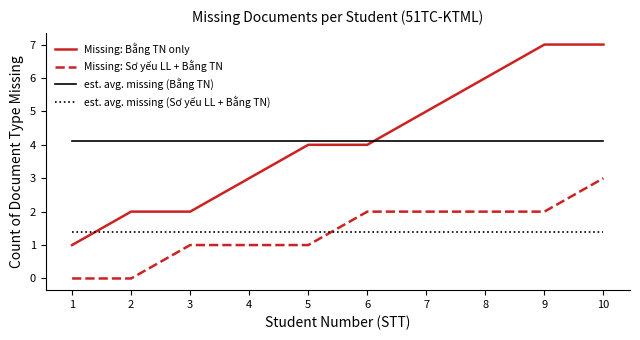

At which category is the sum across all series the highest?

10